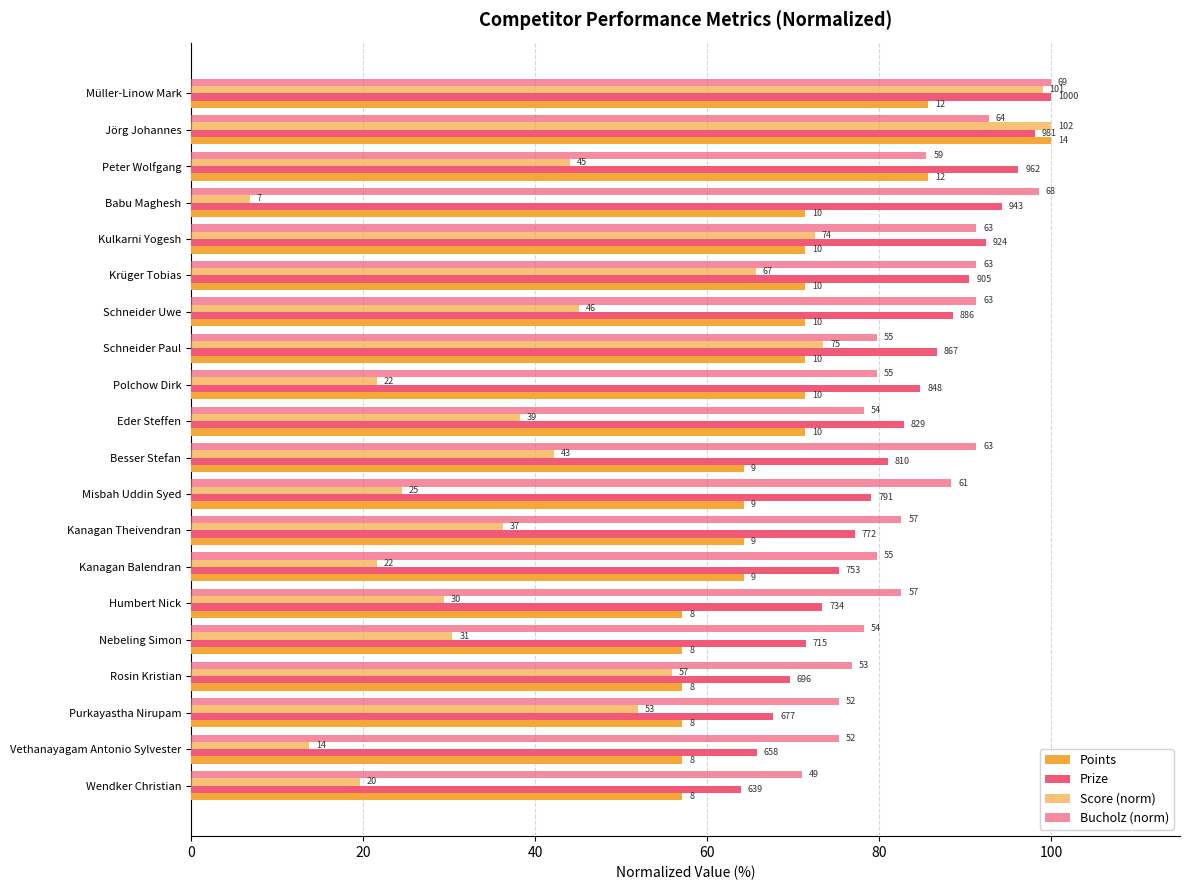

At which label is Score (norm) closest to 53?

Purkayastha Nirupam